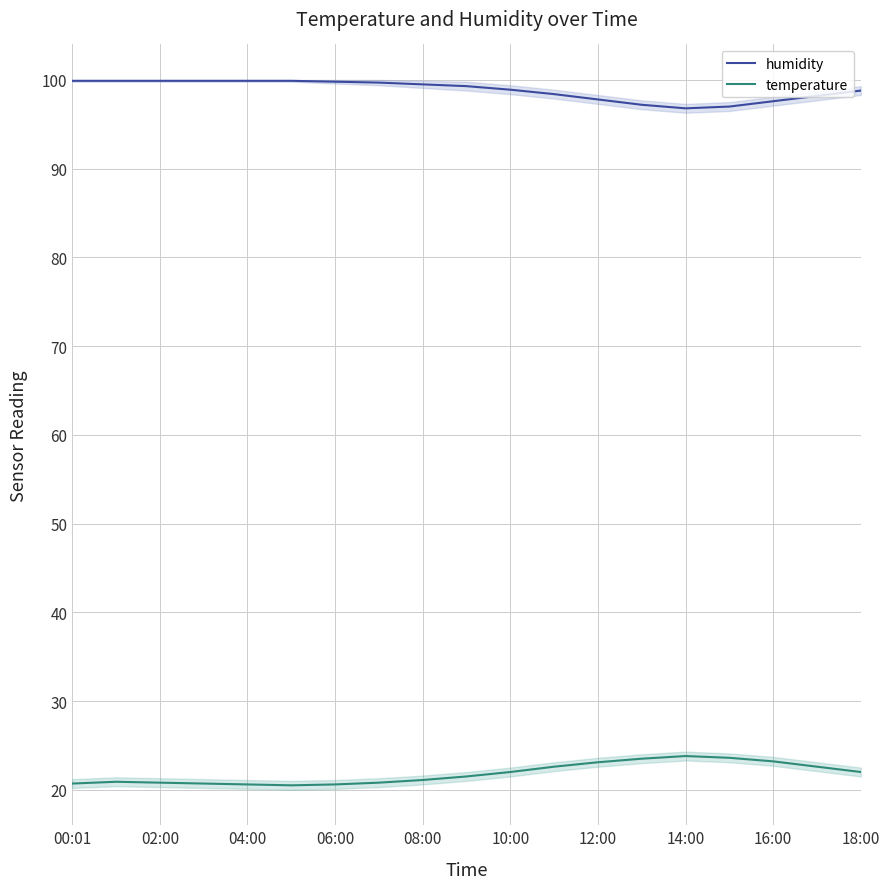

What is the minimum value for humidity?

96.8